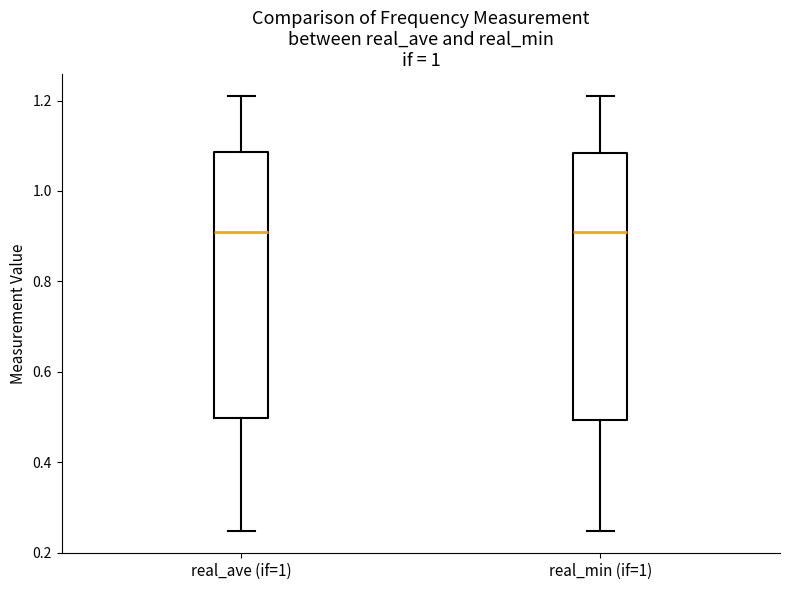

Where is the lower edge of the box for real_ave (if=1) on the y-axis? The values are not printed on the chart, so give them approximately, as read against the axis.

0.50